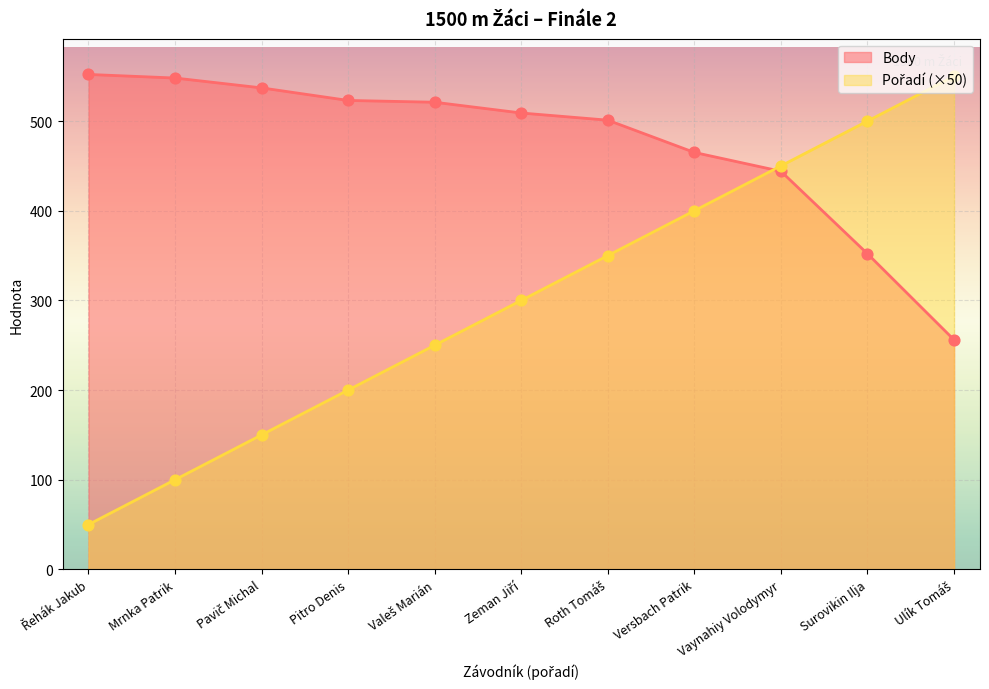

At how many categories does at least one series exceed 541?

3